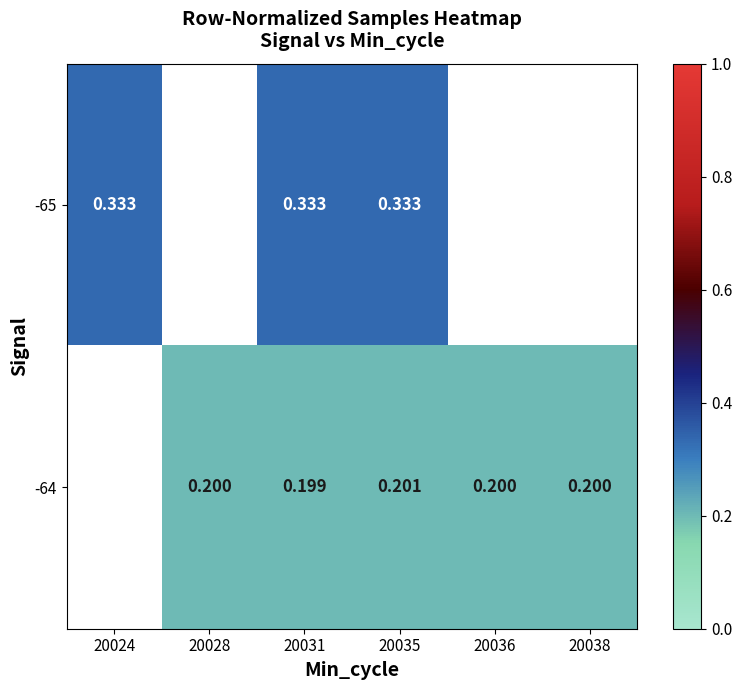

The -65 series shows 0.3 at 20035. True or false?

True